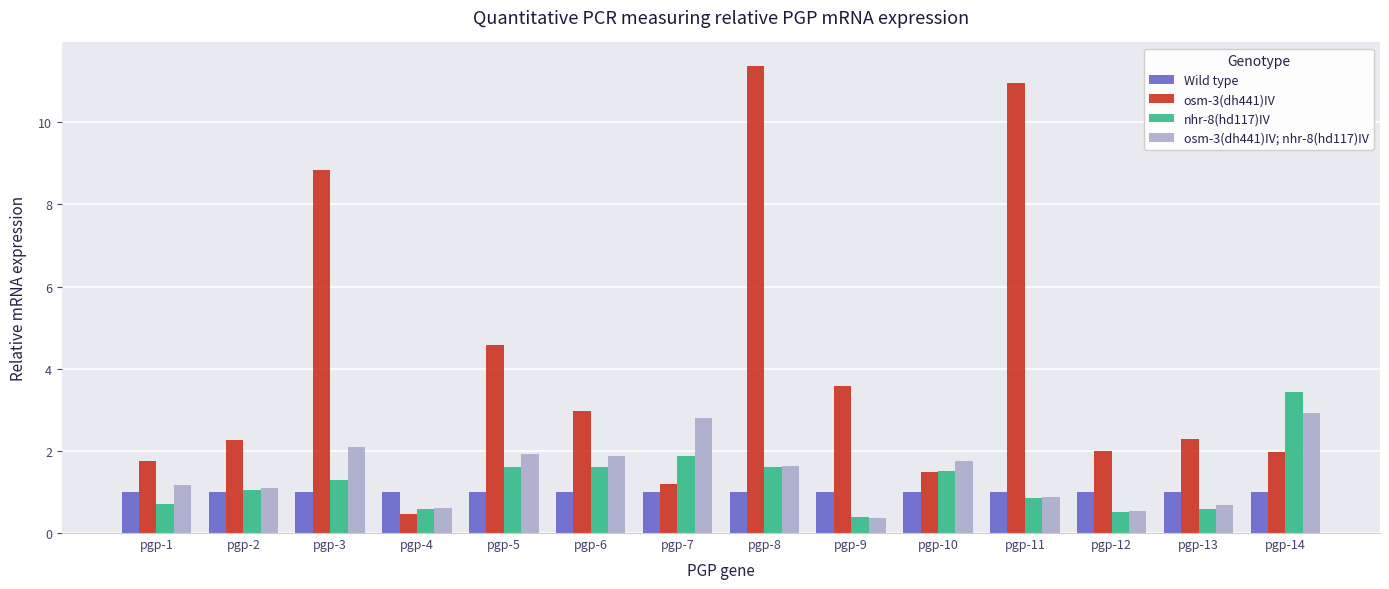

What is the spread (max minus min) of values at pgp-4?

0.5